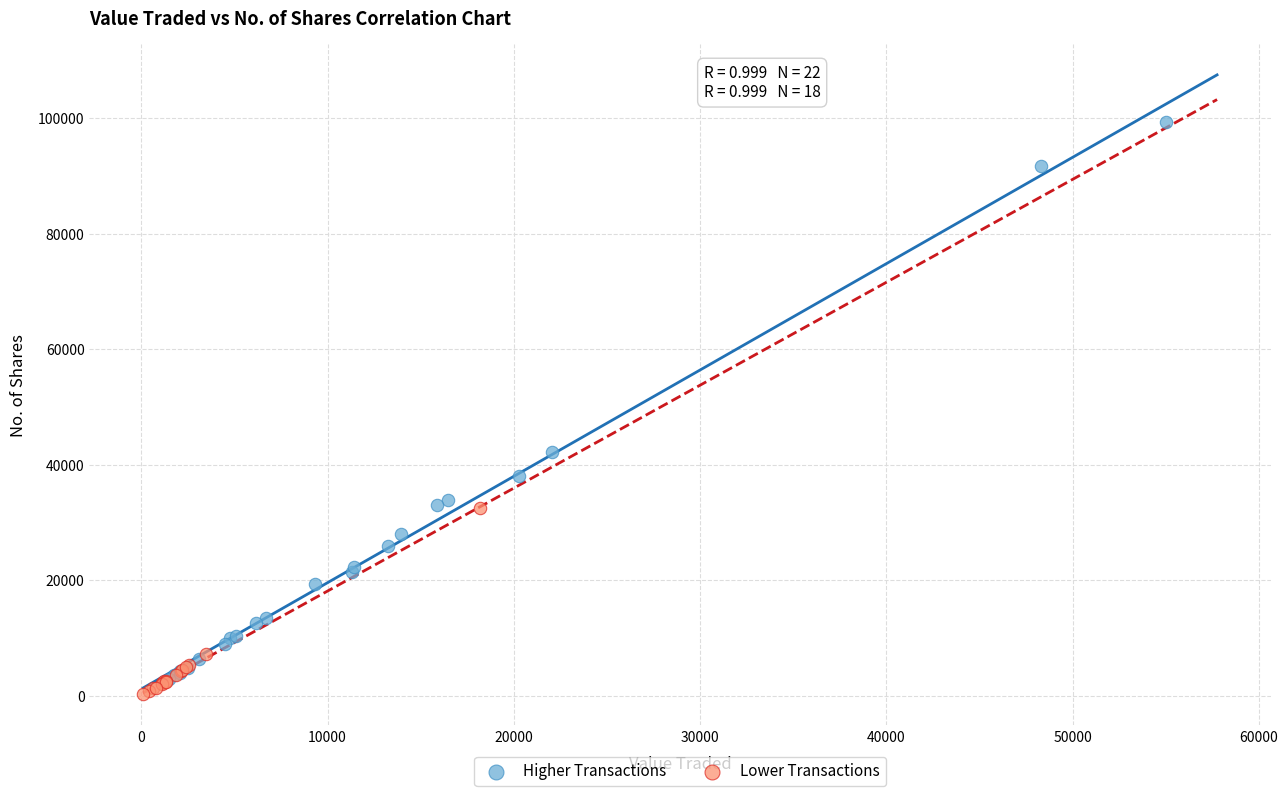

Which series contains the highest Y value?

Higher Transactions